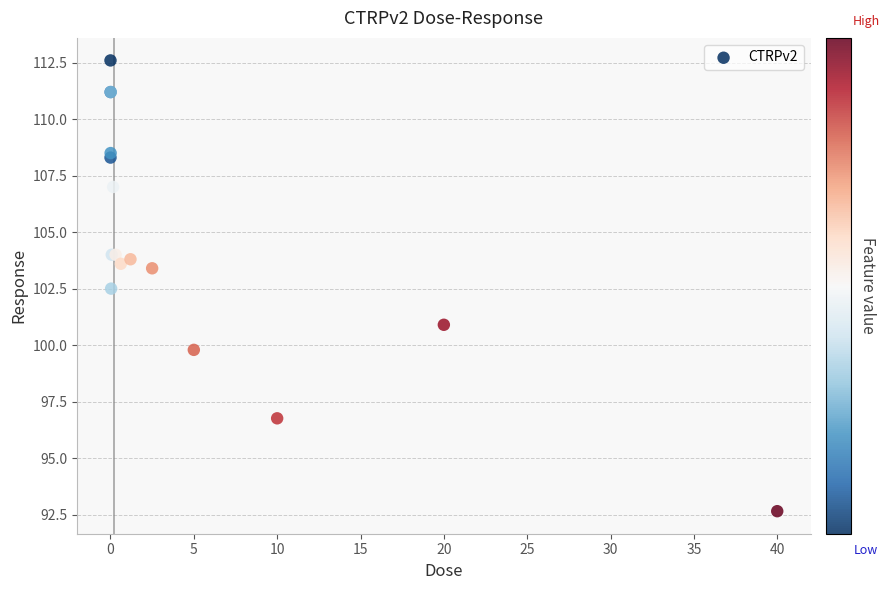

What Y value in the scatter plot is closest to 102?

102.5